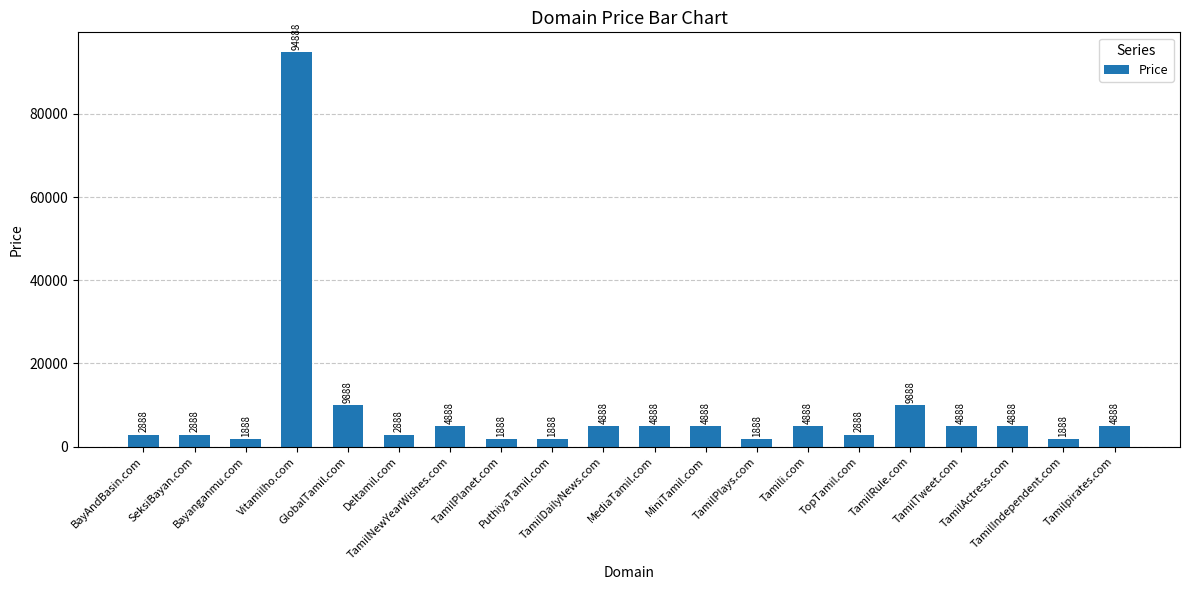

What is the difference between the second highest and second lowest values?

8000